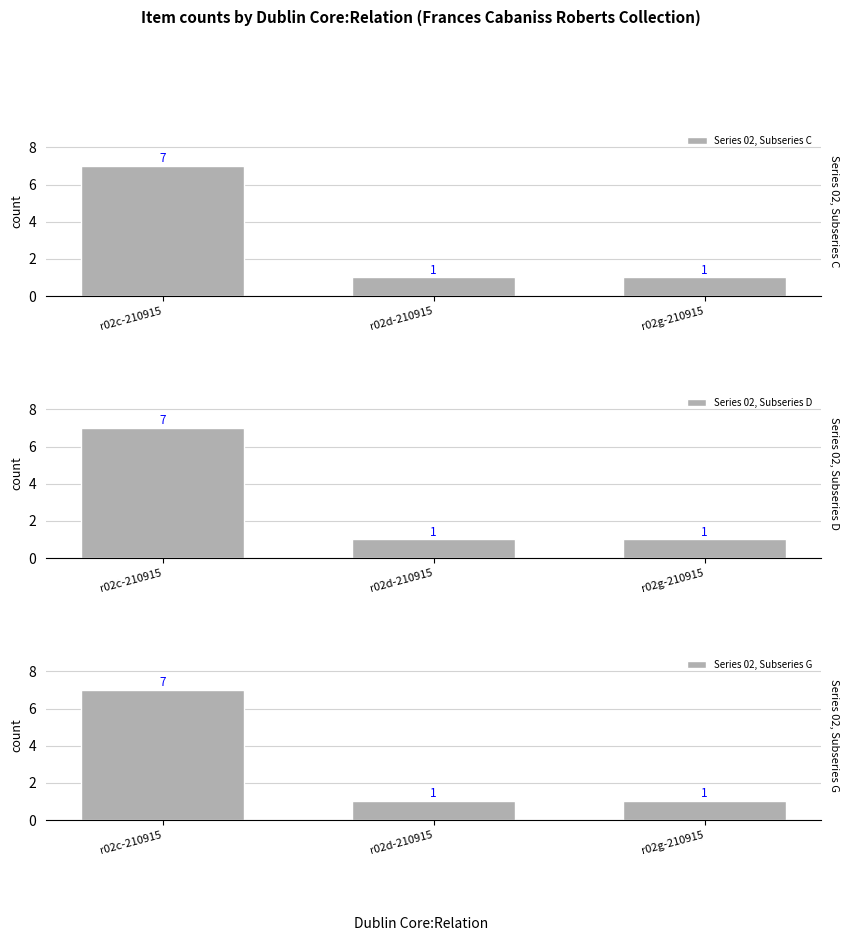

At which category does the chart reach its peak across all series?

r02c-210915